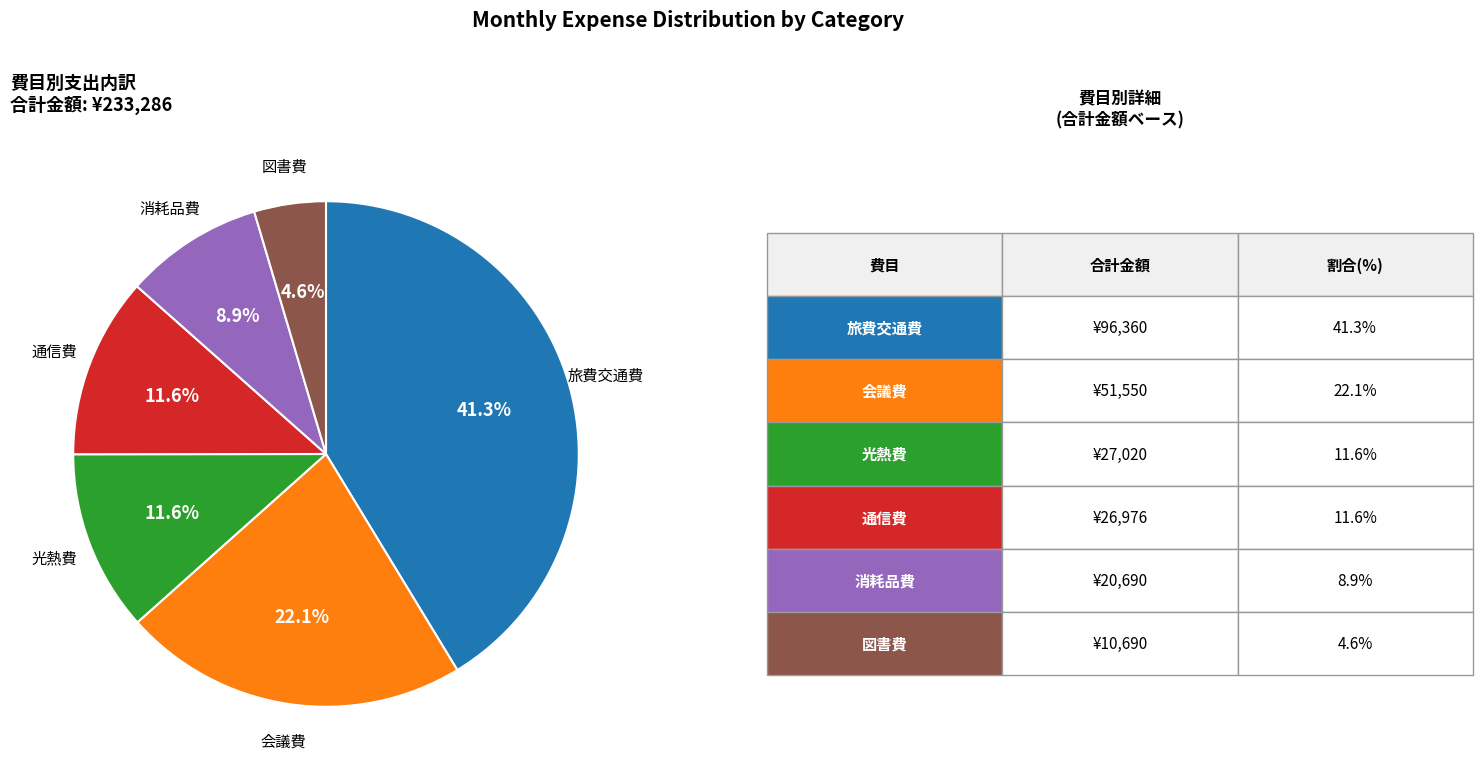

To the nearest percent, what is the average slice percentage?

17%